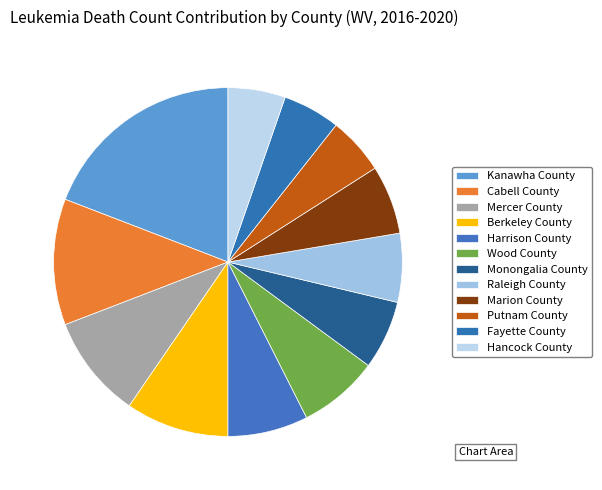

Count the number of slices in the pie.

12